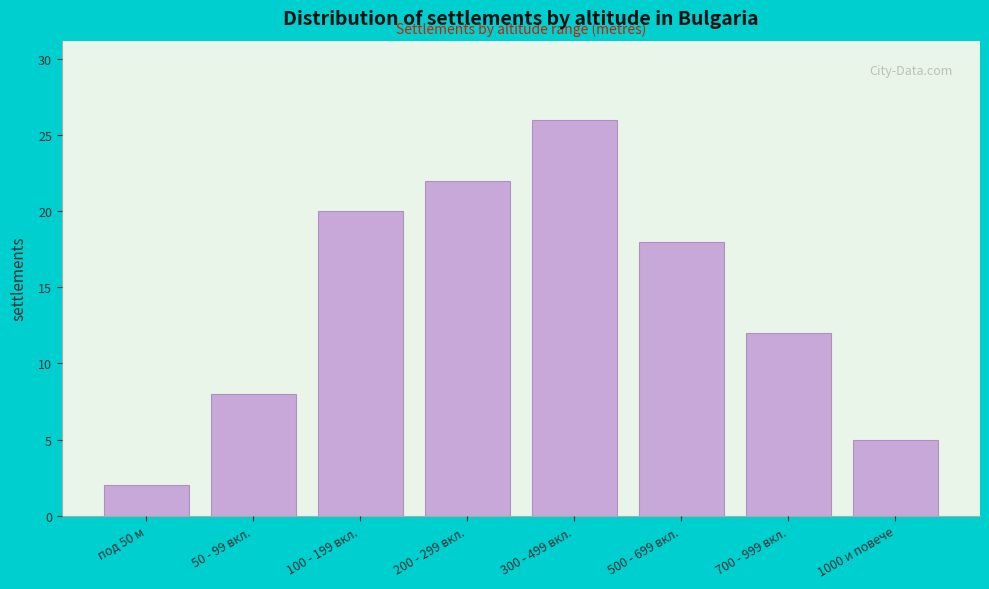

Reading right to left, what are all the values shown in this chart?

5	12	18	26	22	20	8	2